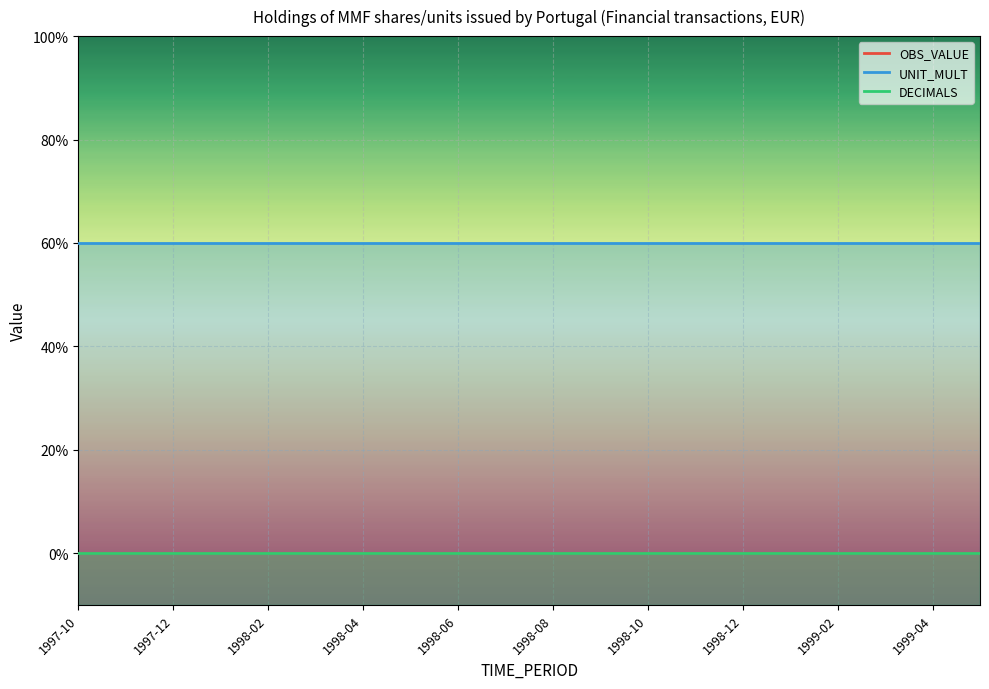

At how many categories does at least one series exceed 4?

20